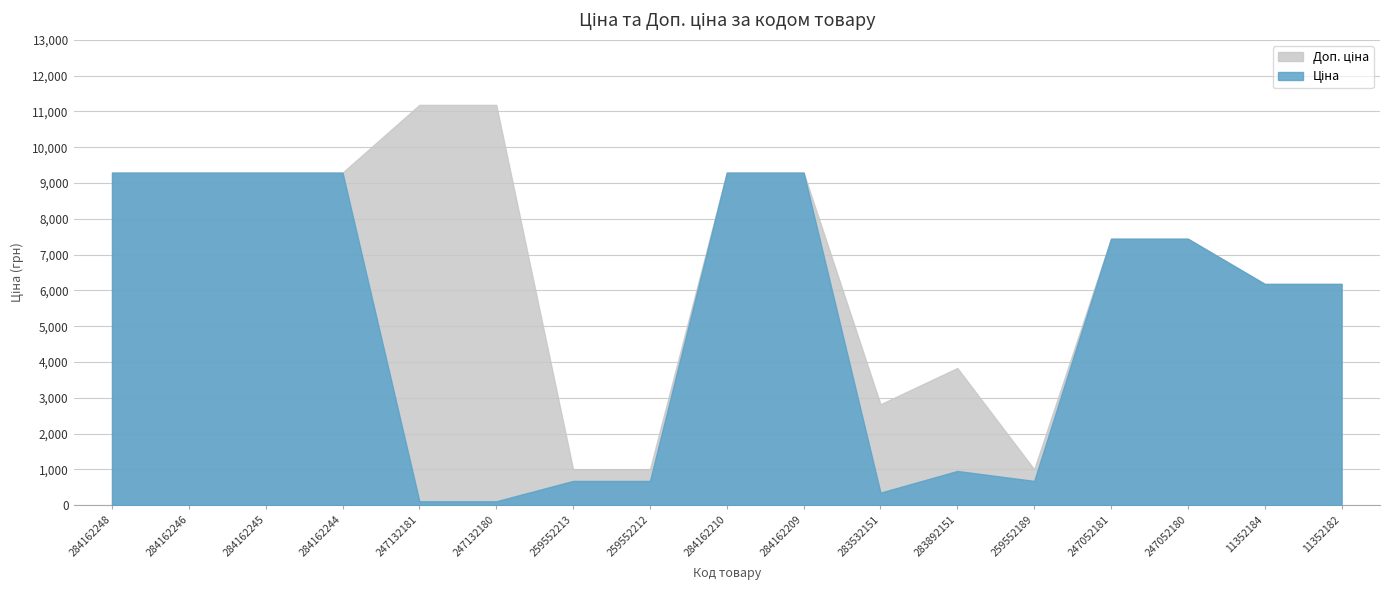

What is the difference between the maximum and minimum values in the Доп. ціна series?

10177.9